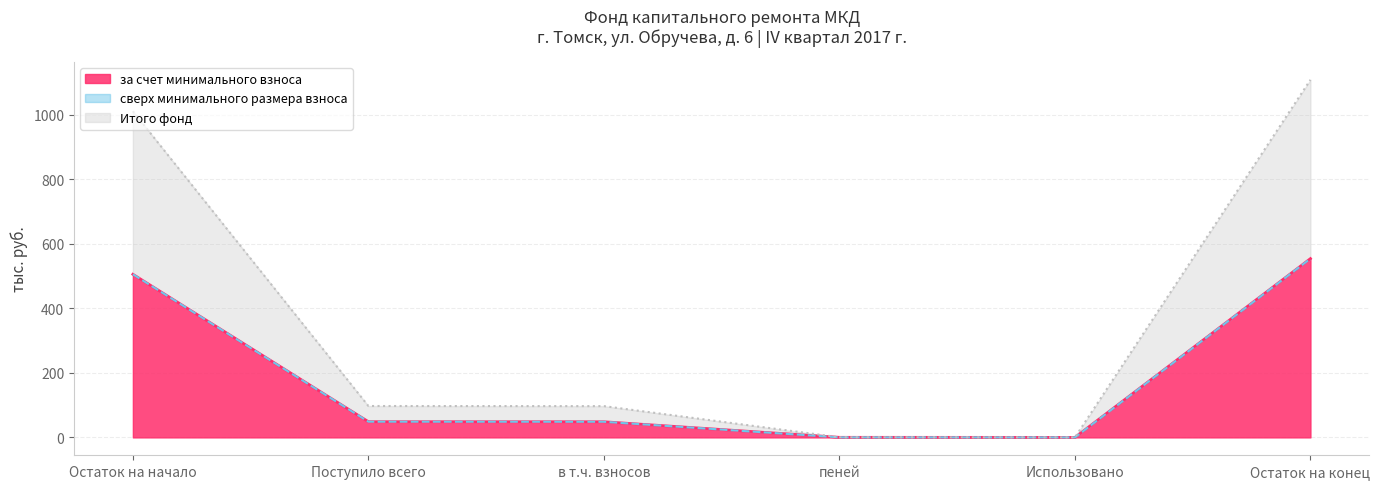

Rank the categories by Итого фонд value from lowest to highest.

Использовано, пеней, в т.ч. взносов, Поступило всего, Остаток на начало, Остаток на конец